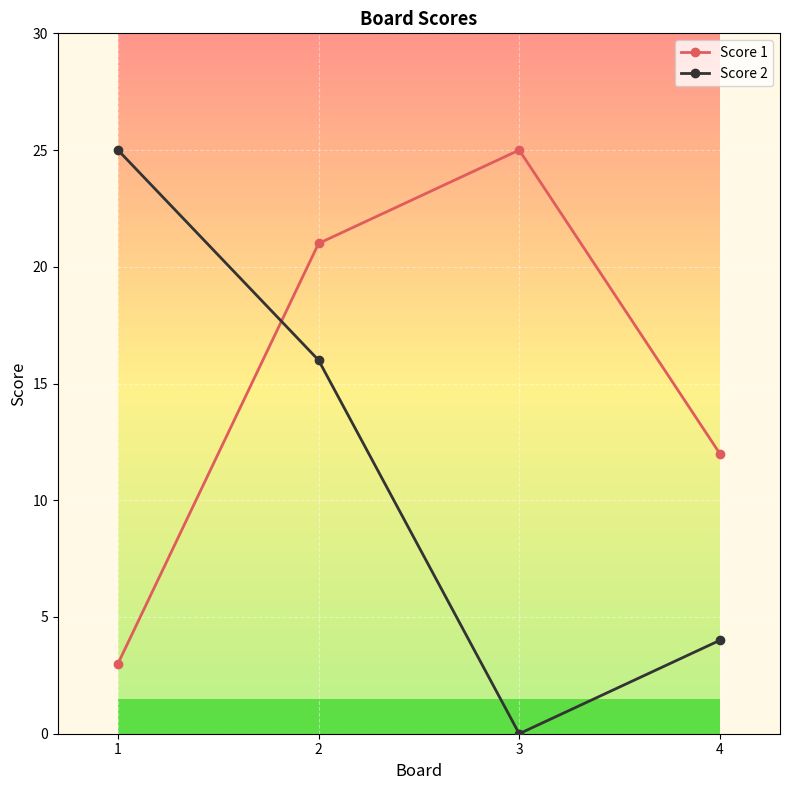

How many Score 1 values are between 12 and 25?

3